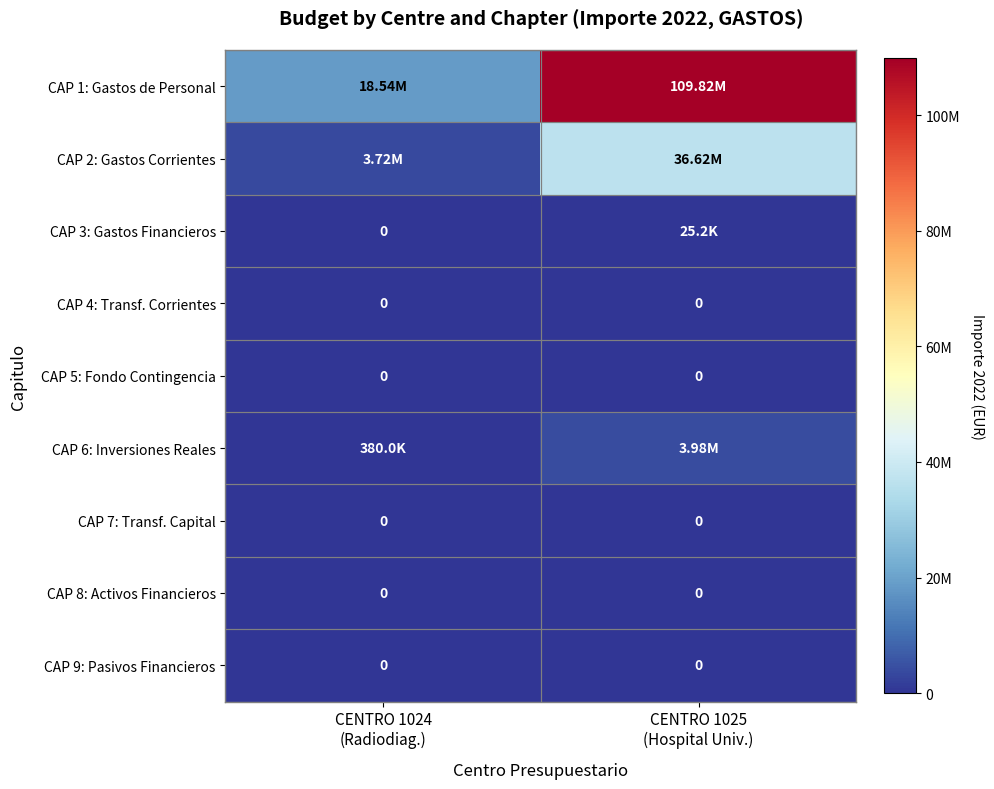

Rank the categories by CAP 7: Transf. Capital value from highest to lowest.

CENTRO 1024 (Radiodiag.), CENTRO 1025 (Hospital Univ.)